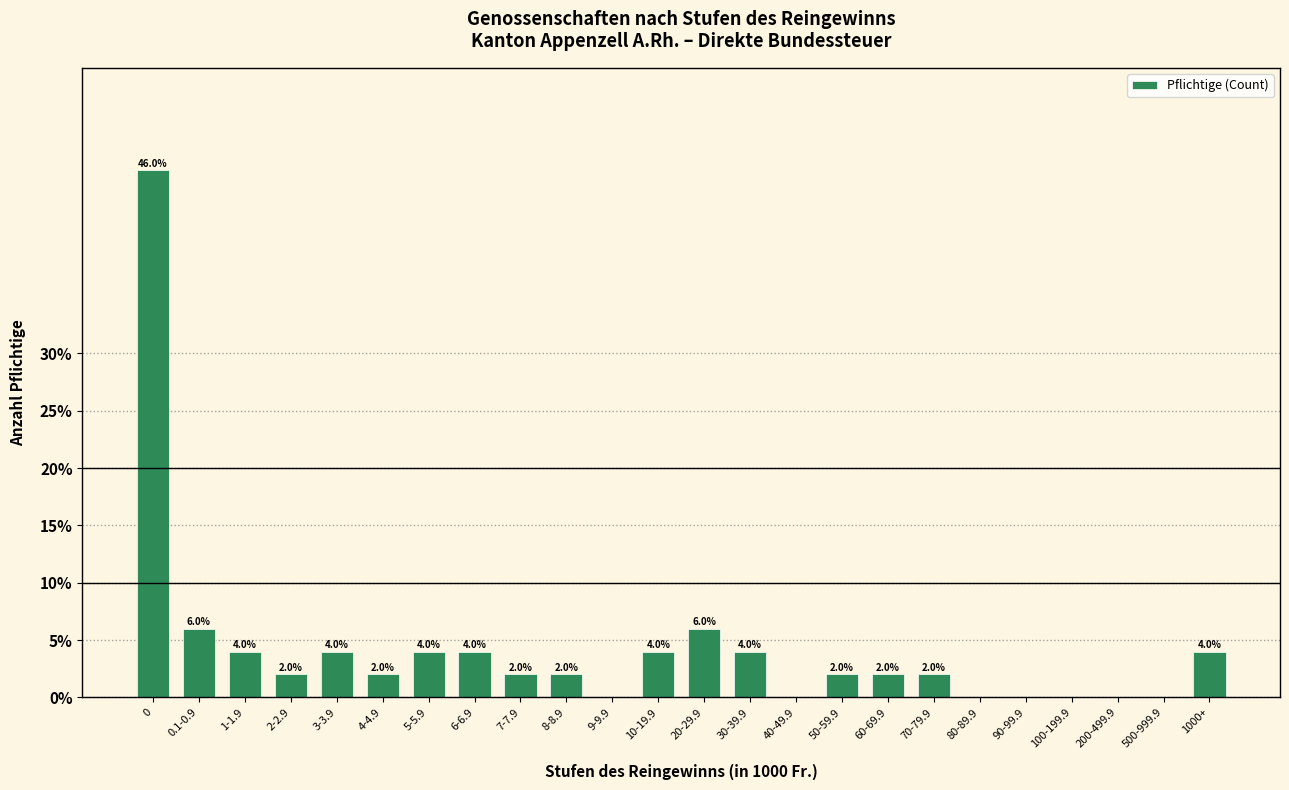

Reading right to left, what are all the values shown in this chart?

1000+=4	500-999.9=0	200-499.9=0	100-199.9=0	90-99.9=0	80-89.9=0	70-79.9=2	60-69.9=2	50-59.9=2	40-49.9=0	30-39.9=4	20-29.9=6	10-19.9=4	9-9.9=0	8-8.9=2	7-7.9=2	6-6.9=4	5-5.9=4	4-4.9=2	3-3.9=4	2-2.9=2	1-1.9=4	0.1-0.9=6	0=46